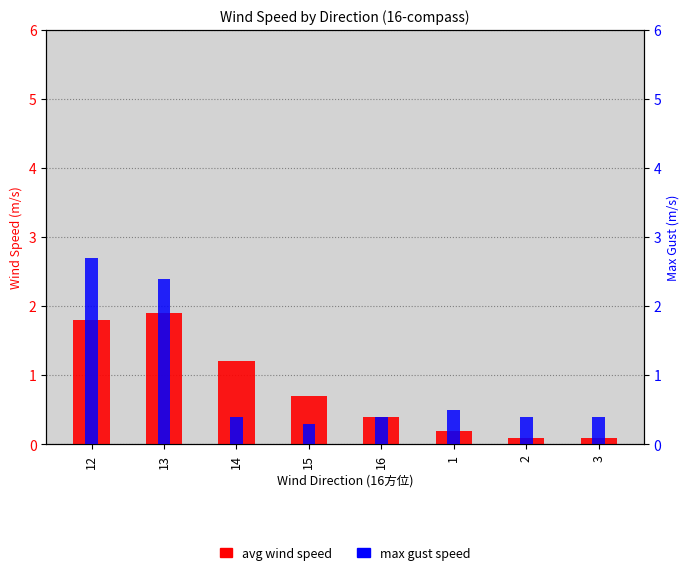

What is the label of the 4th bar from the right?

16